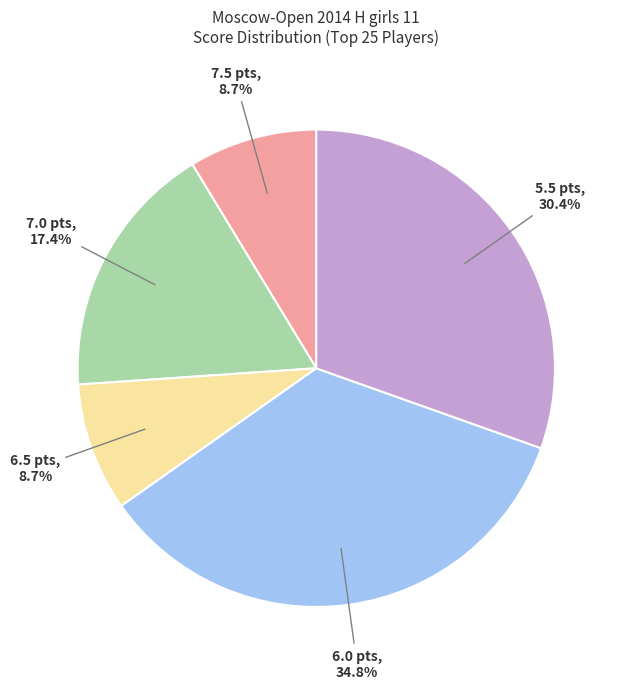

To the nearest percent, what is the difference between the largest and smallest slice percentages?

26%